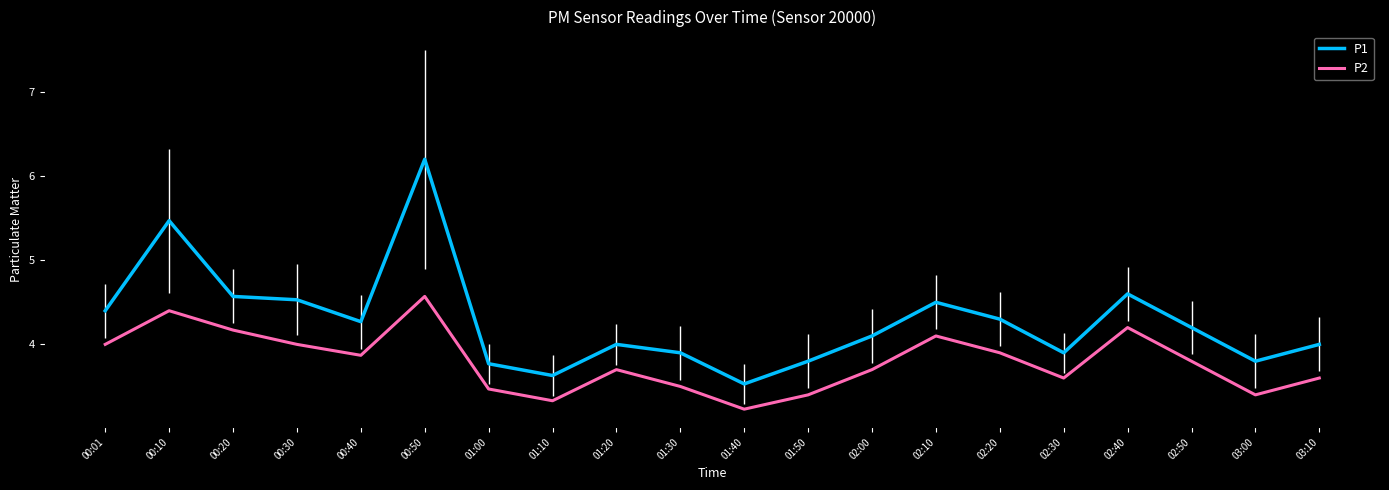

What is the smallest value displayed?

3.2